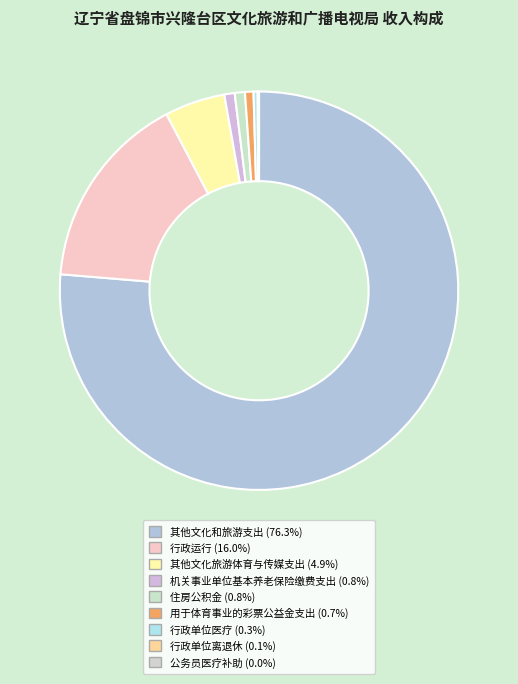

What is the change in value from 其他文化旅游体育与传媒支出 to 机关事业单位基本养老保险缴费支出?

-41.3